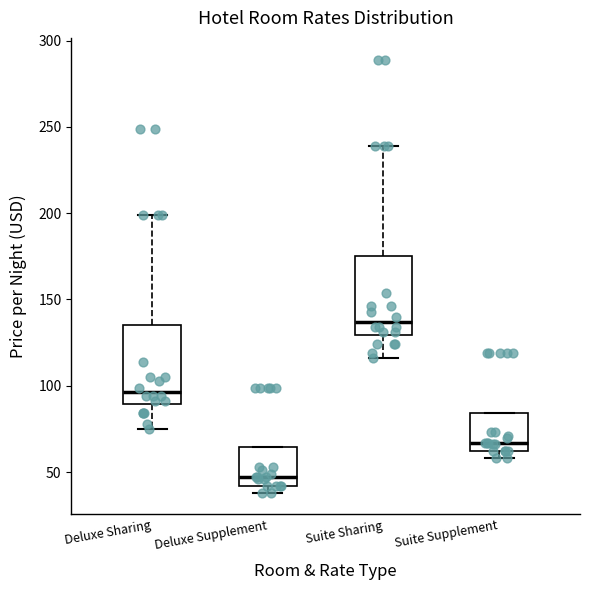

Reading left to right, read every box against the y-axis: the position of its median line, the range the box covers, and the ends of its whiskers. The values are not printed on the chart, so give them approximately, as read against the axis.

Deluxe Sharing: median 95, box 90 to 135, whiskers 75 to 200
Deluxe Supplement: median 45, box 40 to 65, whiskers 40 (just below the box's lower edge) to 65
Suite Sharing: median 135, box 130 to 175, whiskers 115 to 240
Suite Supplement: median 65, box 60 to 85, whiskers 60 (just below the box's lower edge) to 85